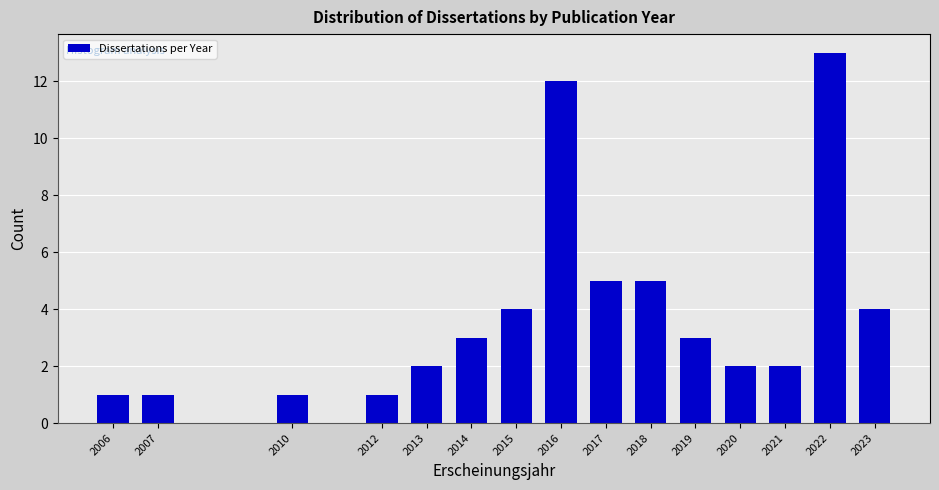

Reading left to right, transcribe all the data shown in this chart.

2006=1	2007=1	2010=1	2012=1	2013=2	2014=3	2015=4	2016=12	2017=5	2018=5	2019=3	2020=2	2021=2	2022=13	2023=4